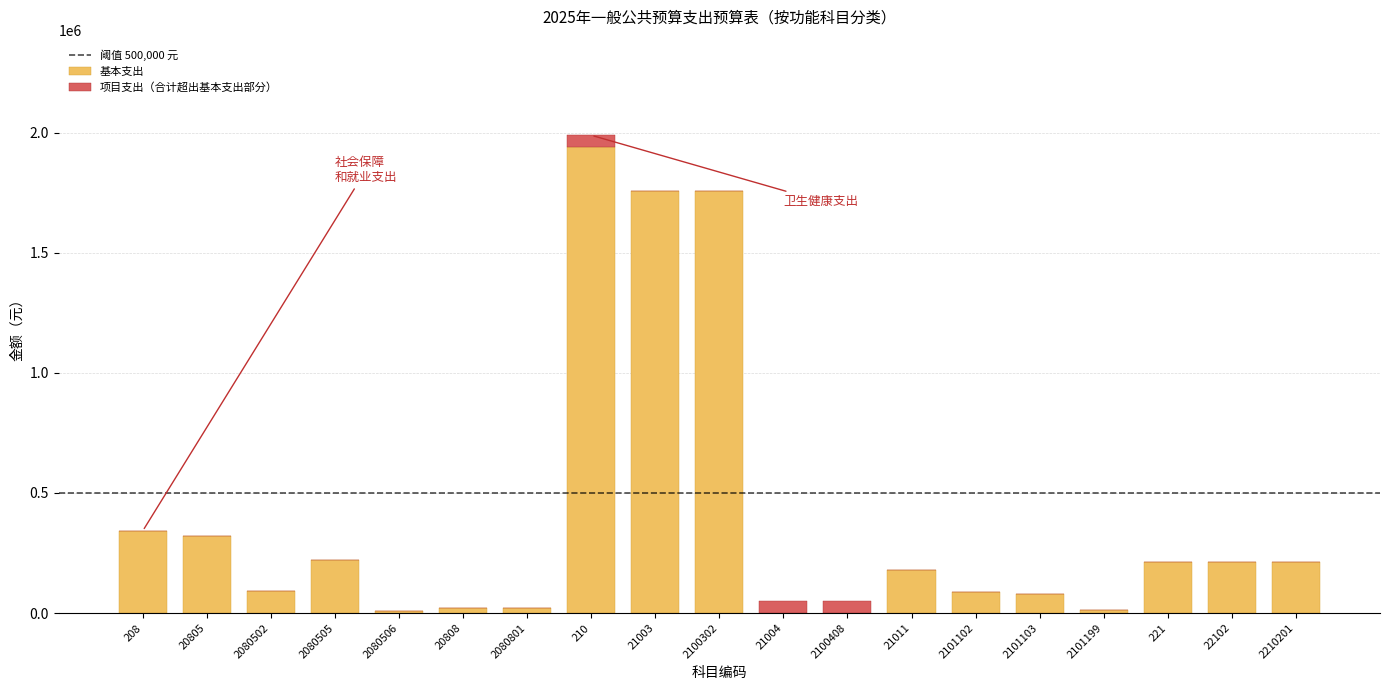

What is the highest value of the 基本支出 series?

1939576.1